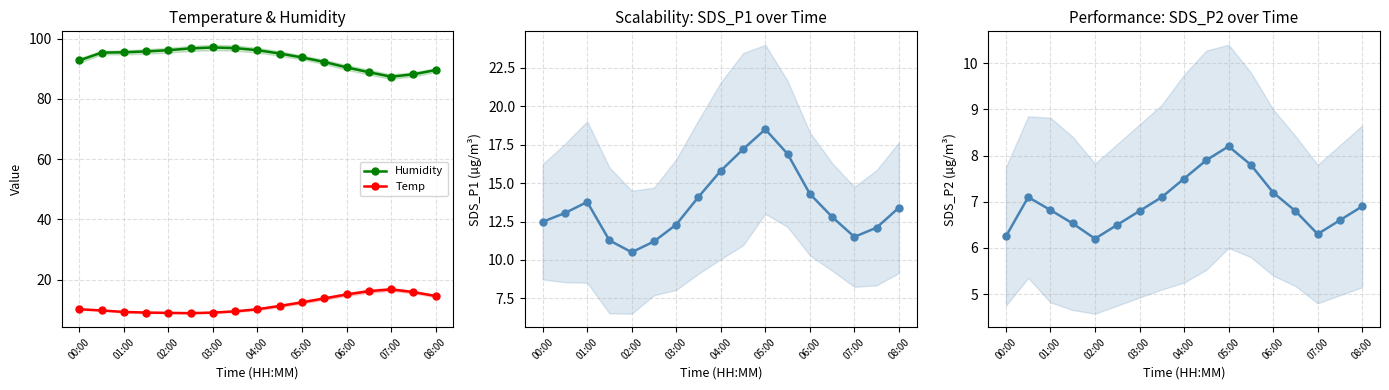

True or false: Temp and Humidity intersect in this chart.

False